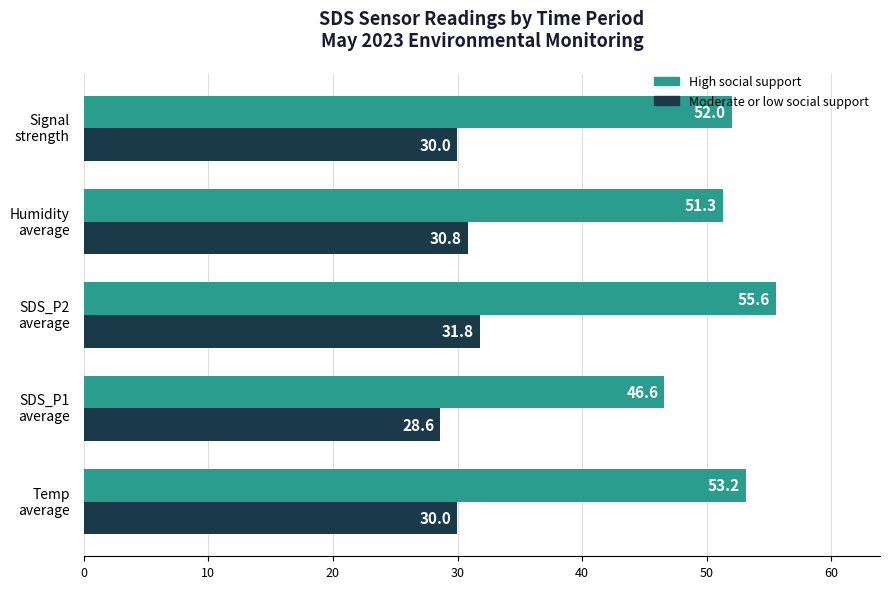

Which series has the largest range (max minus min)?

High social support